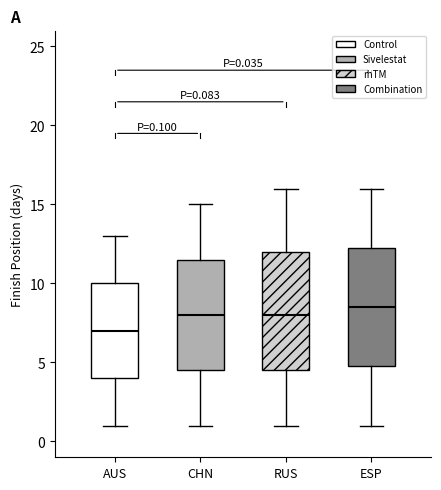

Which box has the lowest median line?

AUS